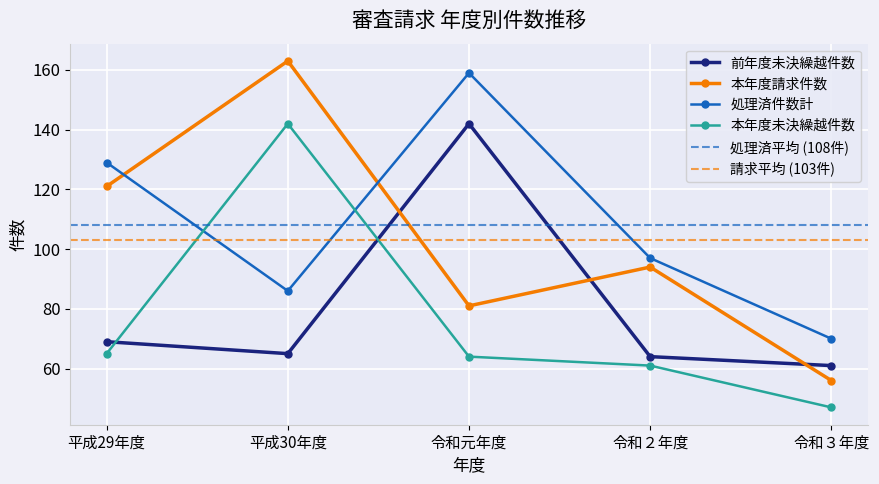

What is the minimum value shown in the chart?

47